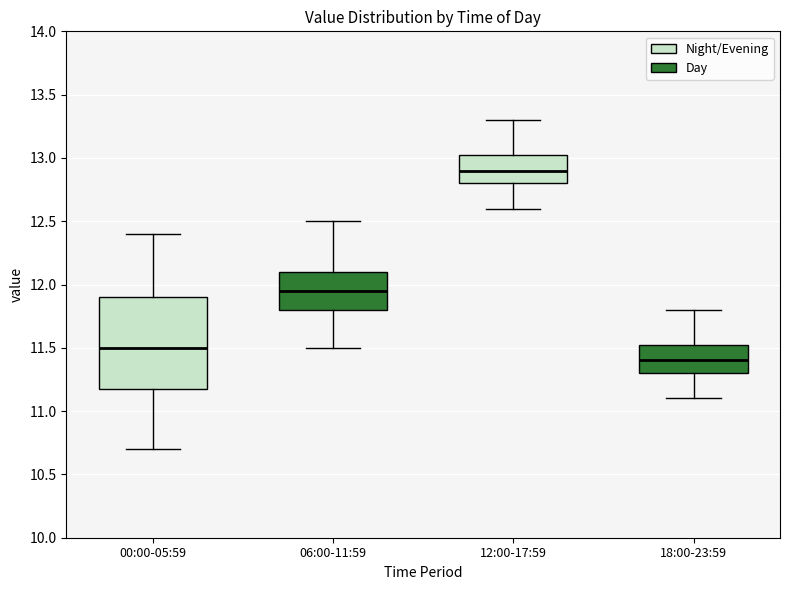

Where does the lower whisker of the box for 06:00-11:59 end on the y-axis? The values are not printed on the chart, so give them approximately, as read against the axis.

11.50